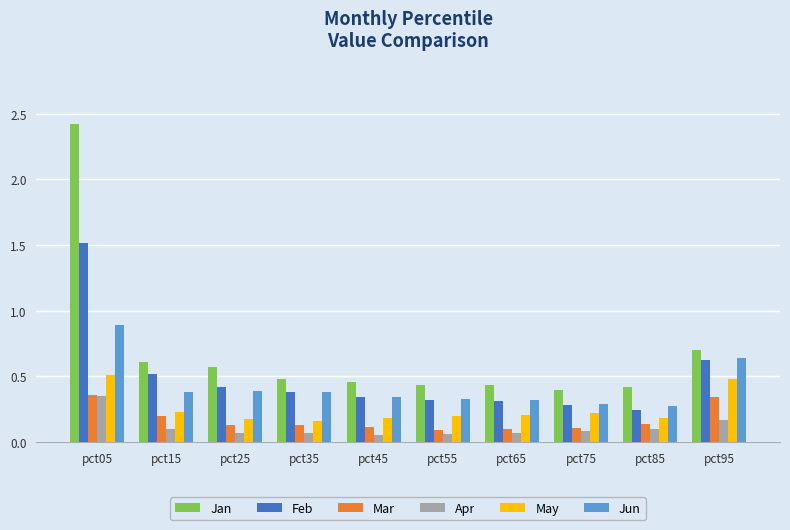

At pct15, list the series in order from smallest to largest.

Apr, Mar, May, Jun, Feb, Jan